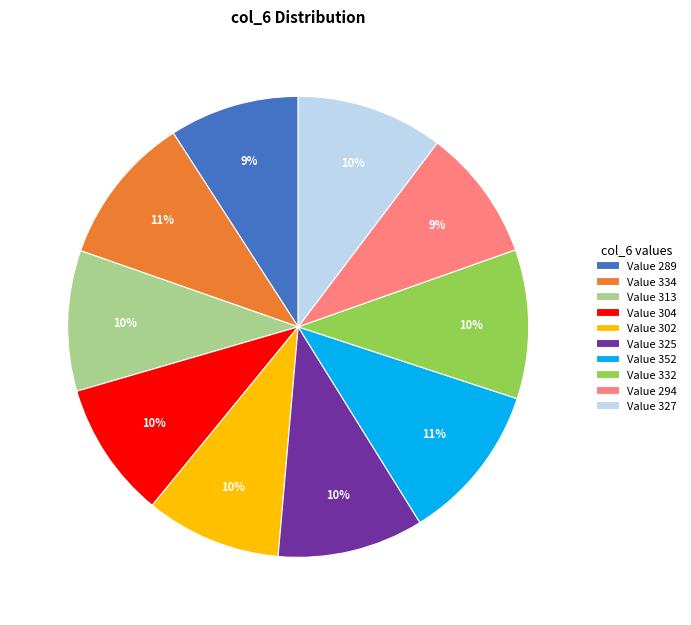

What percentage is the Value 352 slice, to the nearest percent?

11%